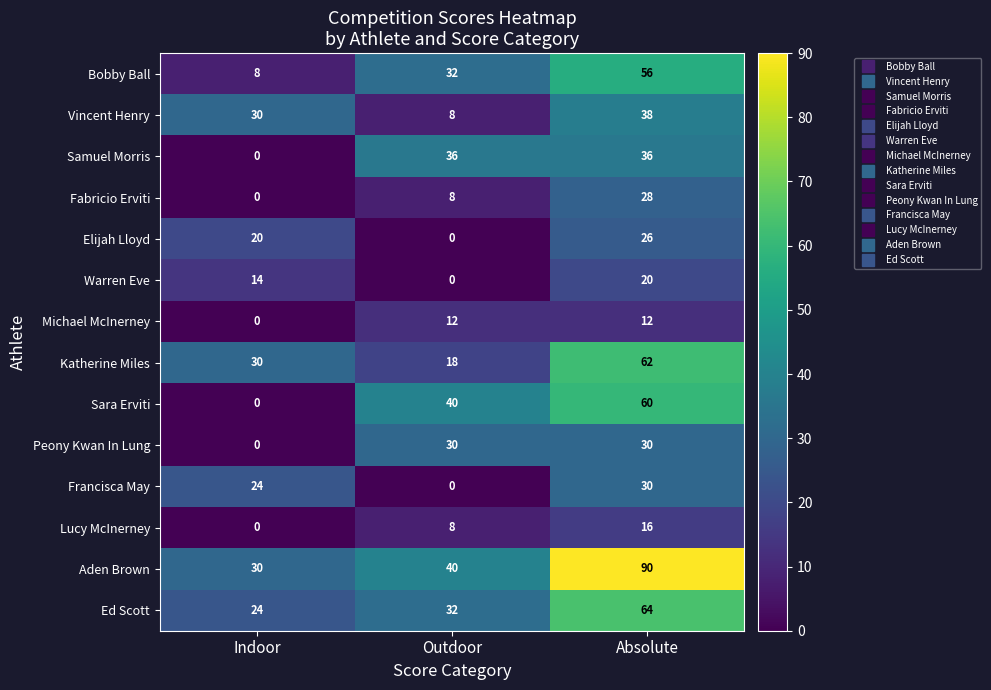

What is the difference between the Katherine Miles values at Absolute and Indoor?

32